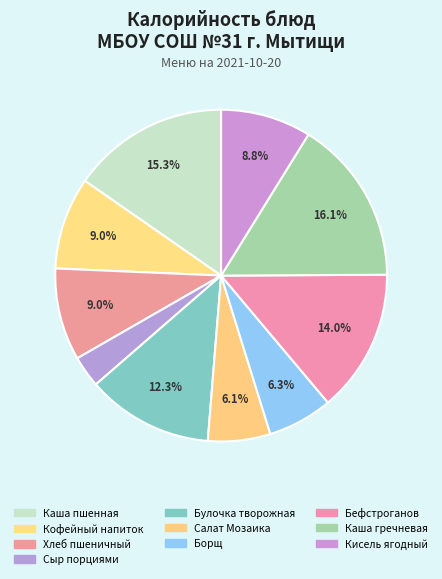

Count the number of slices in the pie.

10